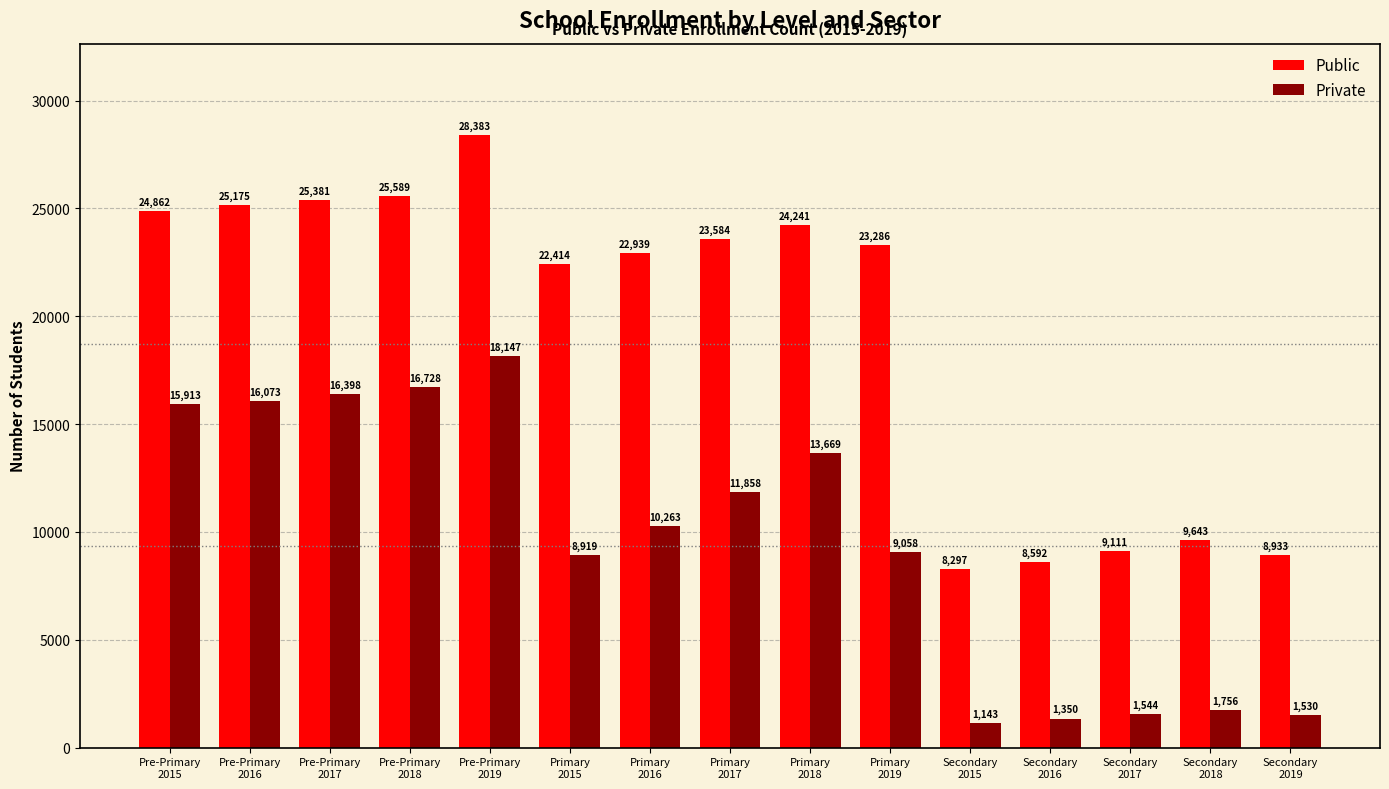

At which label is Private closest to 9645?

Primary
2019